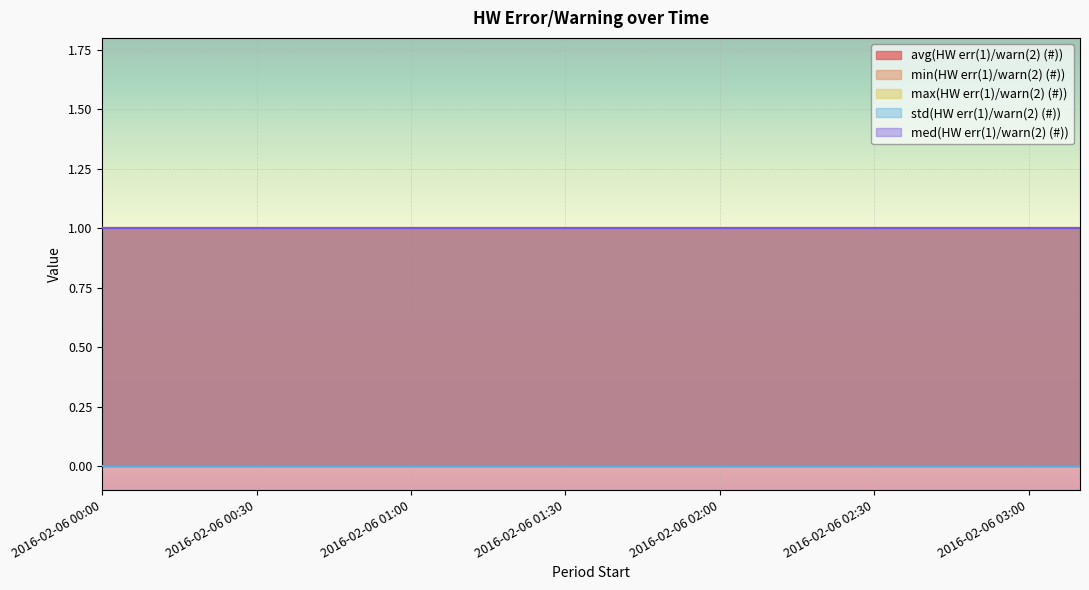

Which has a higher value, 2016-02-06 00:20 or 2016-02-06 01:30?

2016-02-06 00:20